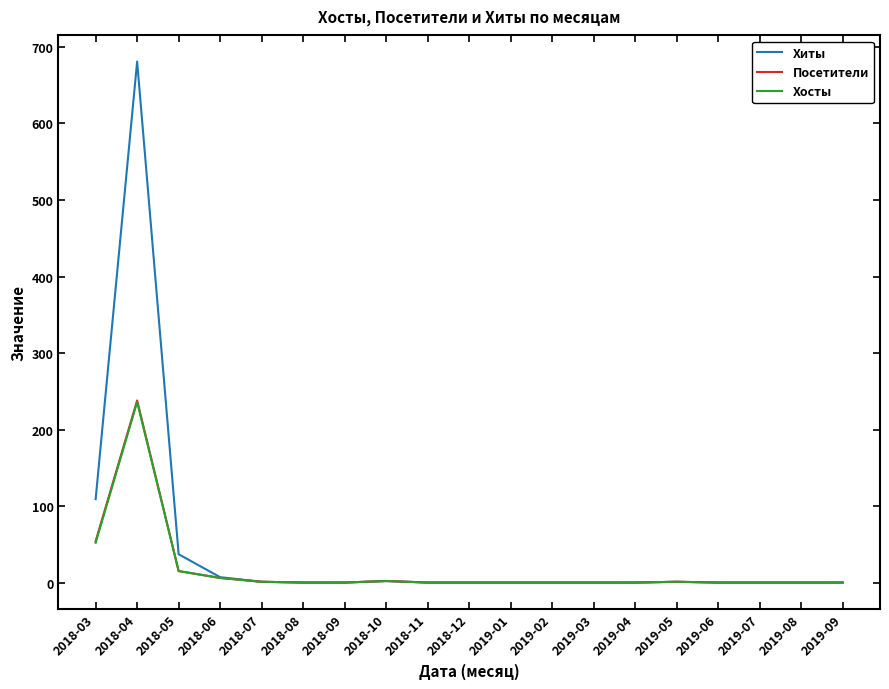

Where is Посетители nearest to the value 119?

2018-03